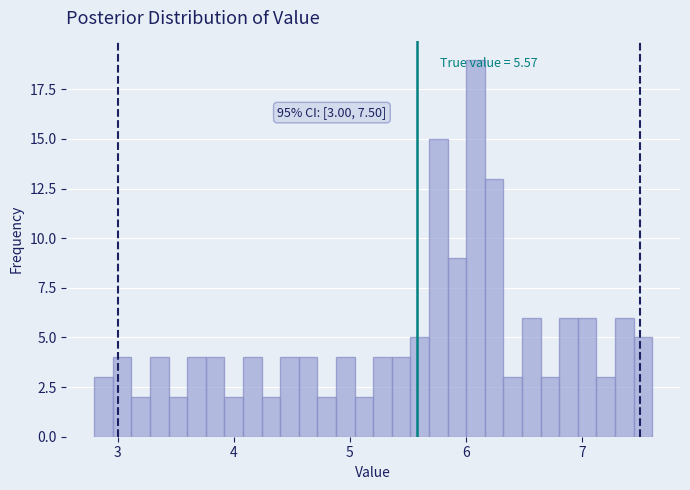

Around what value on the x-axis is the tallest bar? Give the approximate position of its centre, as read against the axis.

6.1